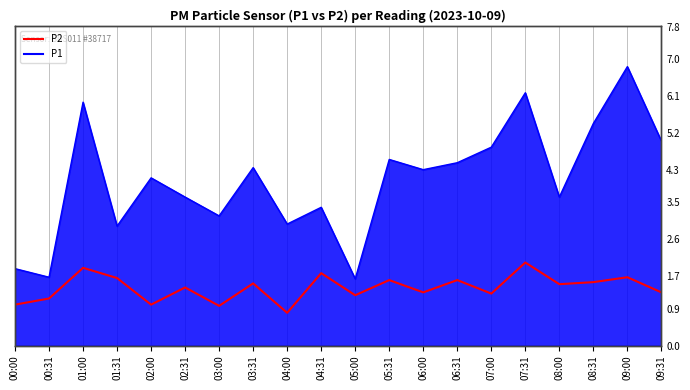

The value of P2 at 06:31 is 1.6. True or false?

True